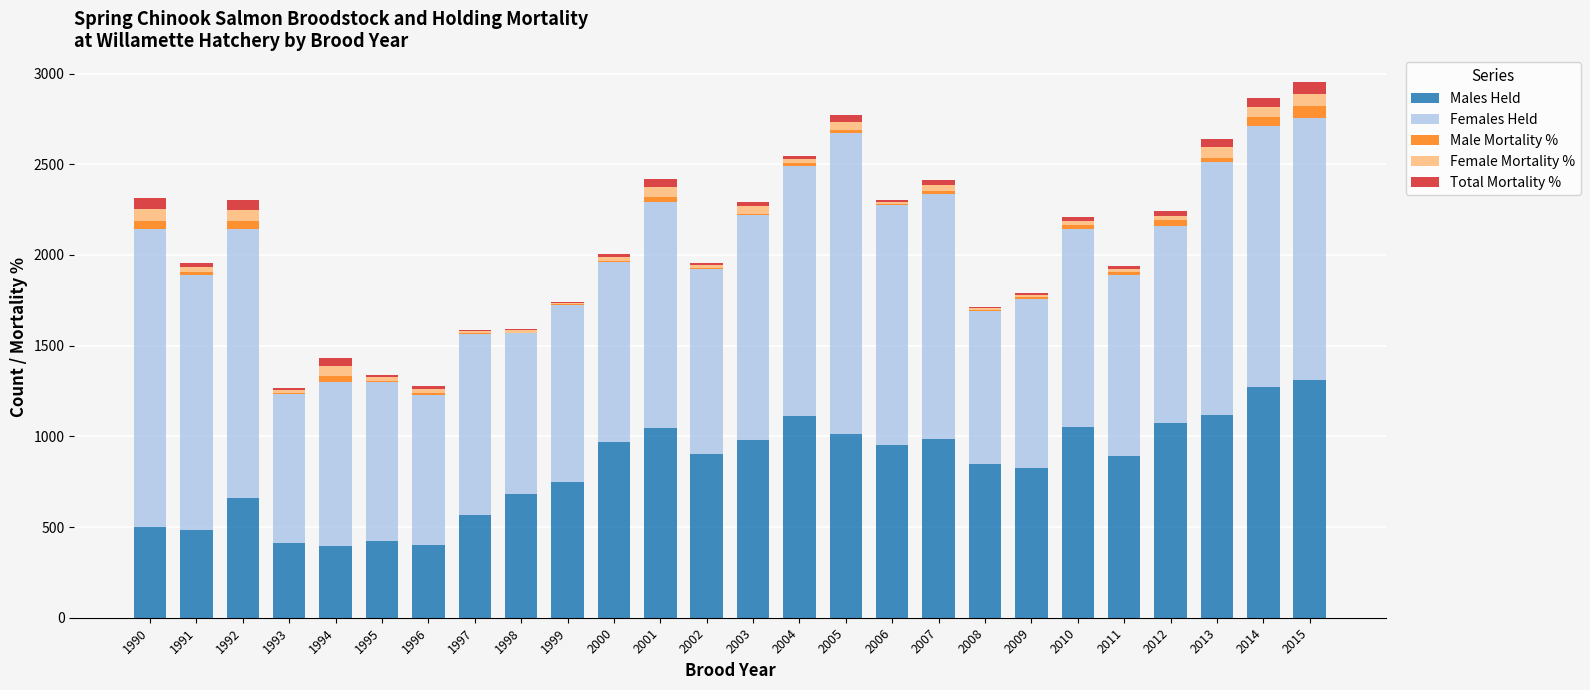

What is the total value across all series at 2015?

2953.0